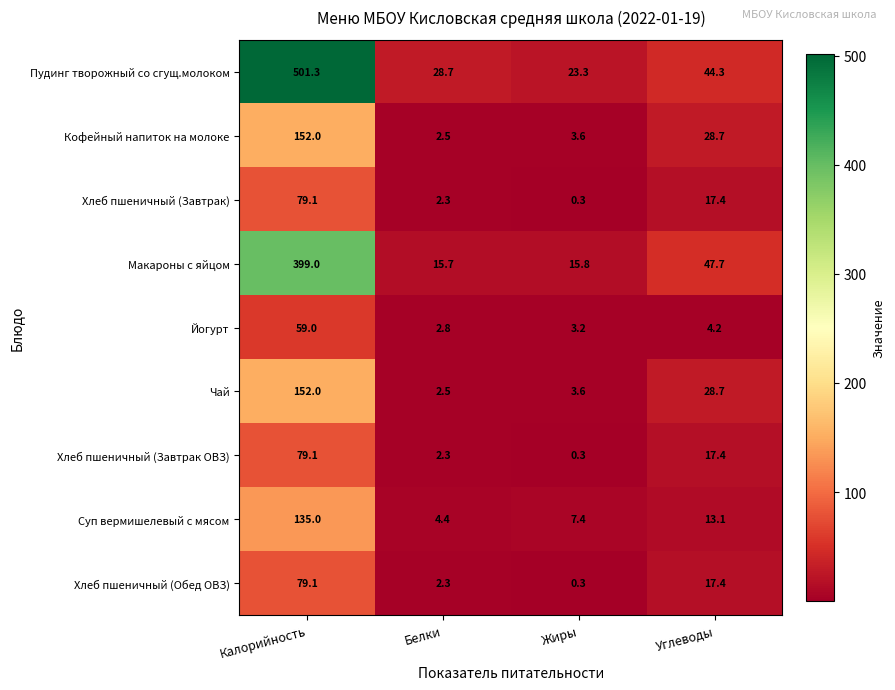

How many series are shown in this chart?

9